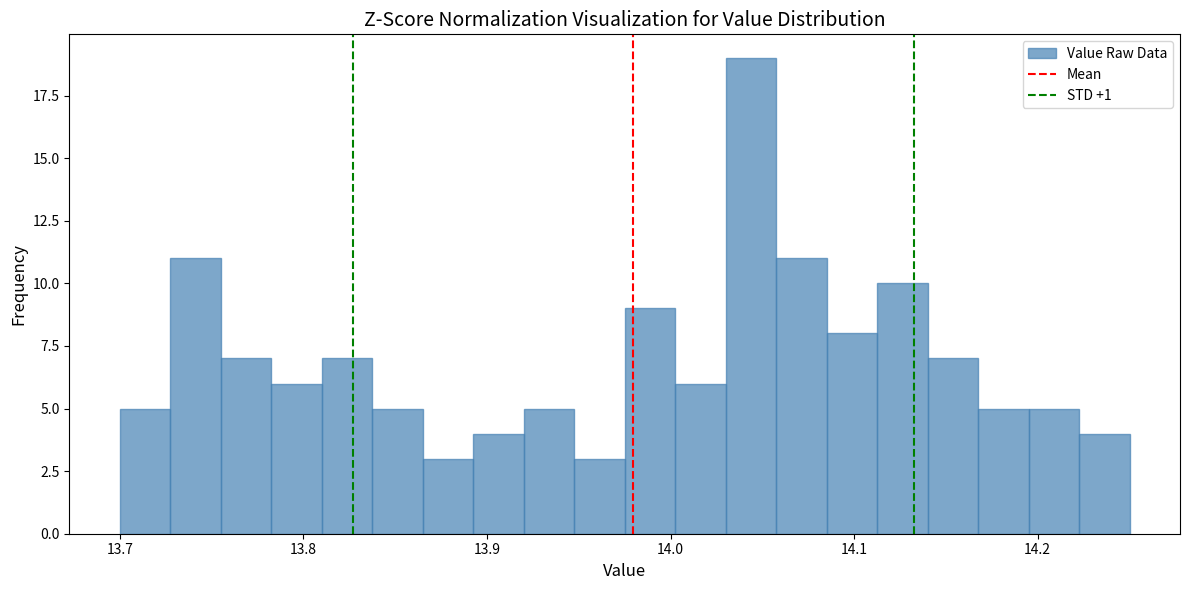

Read against the x-axis, roughly where is the centre of the tallest bar?

14.04